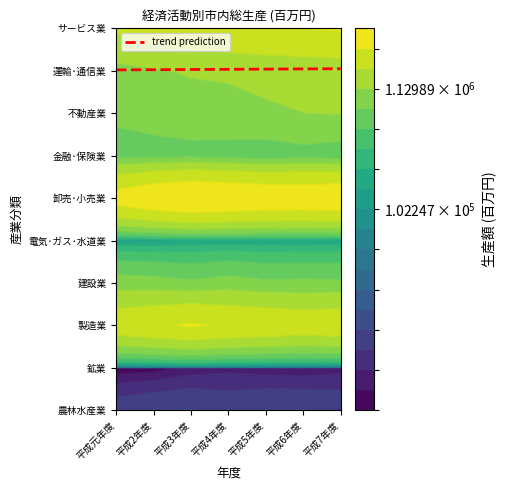

At which category is the sum across all series the highest?

平成7年度